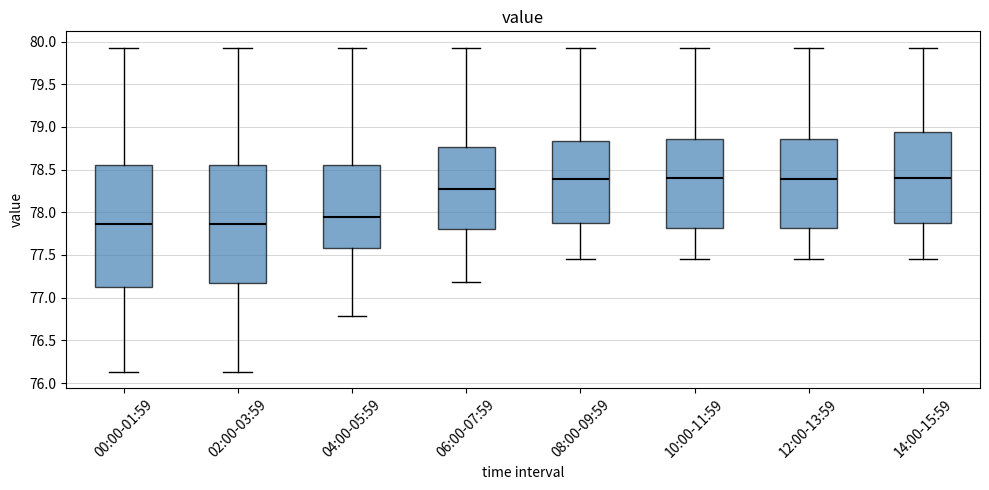

Reading left to right, transcribe this box plot: for each box, give where its median line is, the range the box spans, and where its two whiskers end, as read against the y-axis. The values are not printed on the chart, so give them approximately, as read against the axis.

00:00-01:59: median 77.85, box 77.15 to 78.55, whiskers 76.15 to 79.95
02:00-03:59: median 77.85, box 77.20 to 78.55, whiskers 76.15 to 79.95
04:00-05:59: median 77.95, box 77.60 to 78.55, whiskers 76.80 to 79.95
06:00-07:59: median 78.30, box 77.80 to 78.75, whiskers 77.20 to 79.95
08:00-09:59: median 78.40, box 77.90 to 78.85, whiskers 77.45 to 79.95
10:00-11:59: median 78.40, box 77.80 to 78.85, whiskers 77.45 to 79.95
12:00-13:59: median 78.40, box 77.80 to 78.85, whiskers 77.45 to 79.95
14:00-15:59: median 78.40, box 77.90 to 78.95, whiskers 77.45 to 79.95